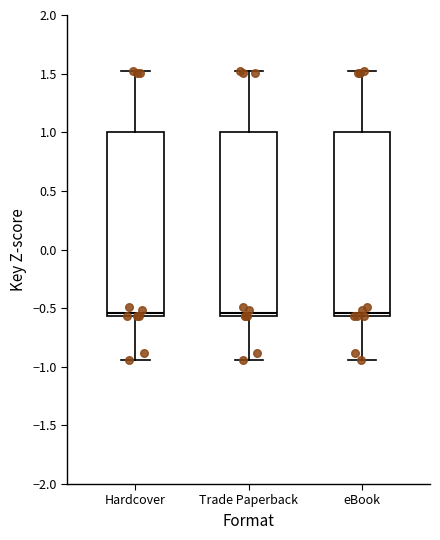

Reading left to right, read every box against the y-axis: the position of its median line, the range the box covers, and the ends of its whiskers. The values are not printed on the chart, so give them approximately, as read against the axis.

Hardcover: median -0.55 (just above the box's lower edge), box -0.55 to 1.00, whiskers -0.95 to 1.50
Trade Paperback: median -0.55 (just above the box's lower edge), box -0.55 to 1.00, whiskers -0.95 to 1.50
eBook: median -0.55 (just above the box's lower edge), box -0.55 to 1.00, whiskers -0.95 to 1.50